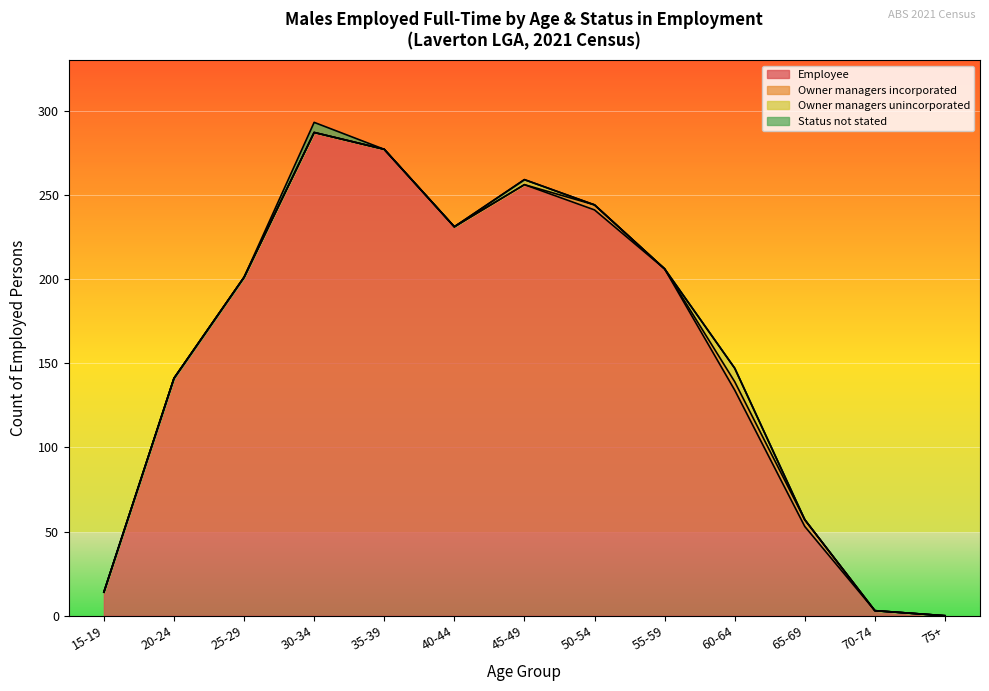

What is the total value across all series at 50-54?

244